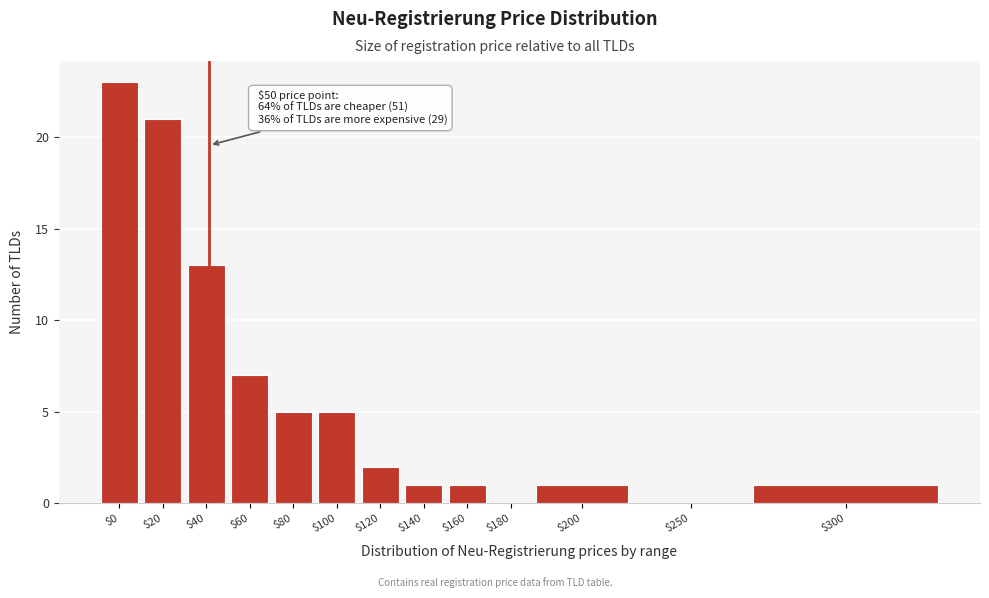

At which label is the value closest to 11?

$40